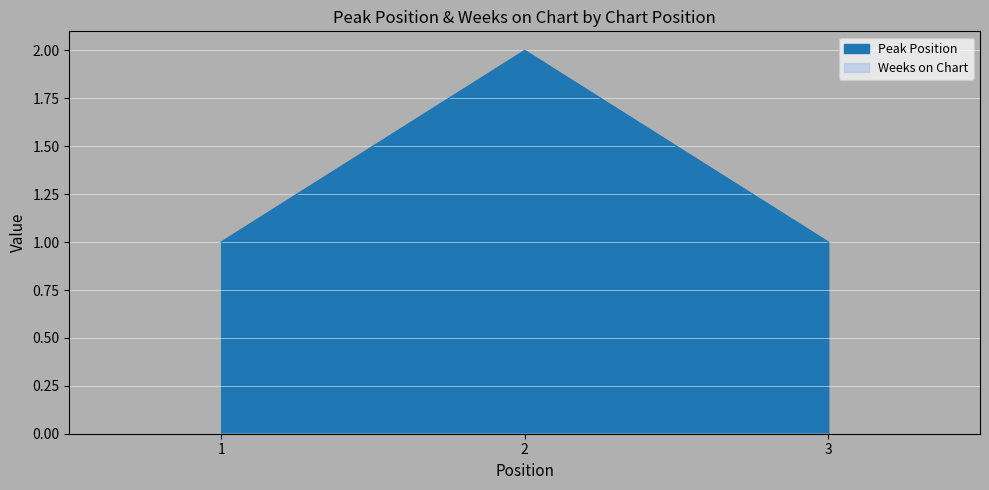

What is the value of the 2nd point from the left?

2